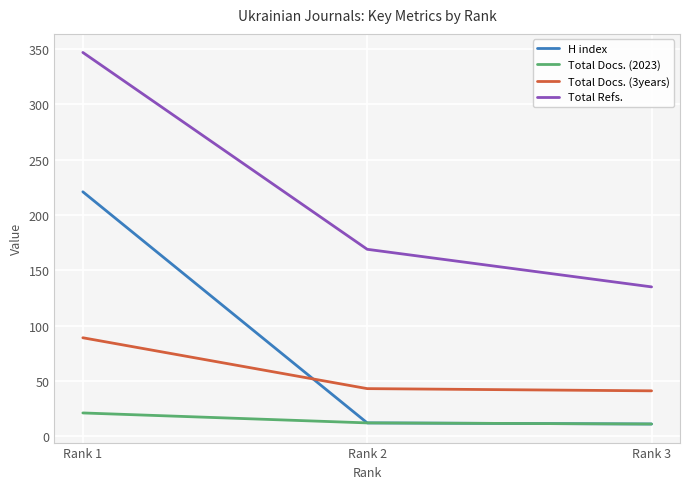

At which label is Total Docs. (3years) closest to 65?

Rank 2